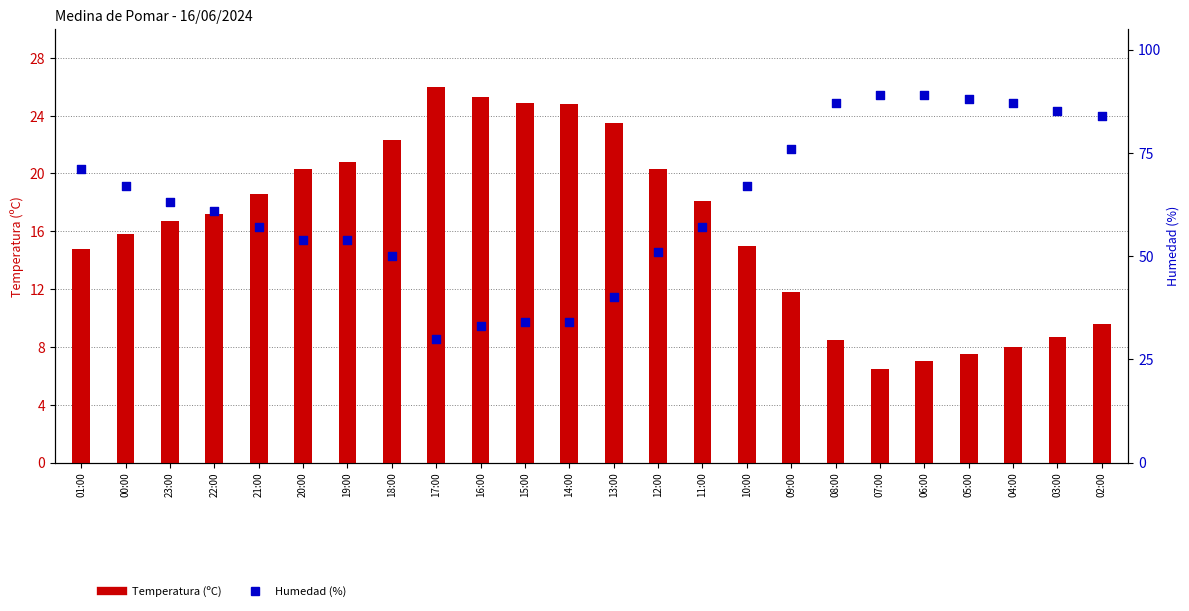

At how many categories does at least one series exceed 48?

19